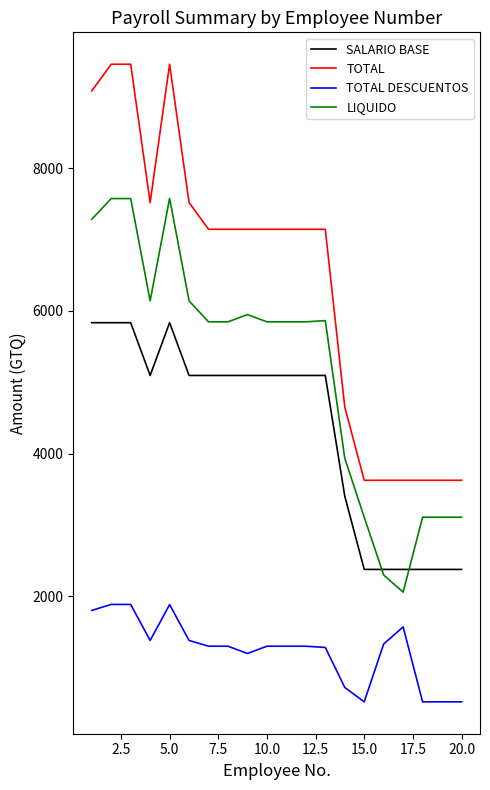

How many lines are shown in the chart?

4